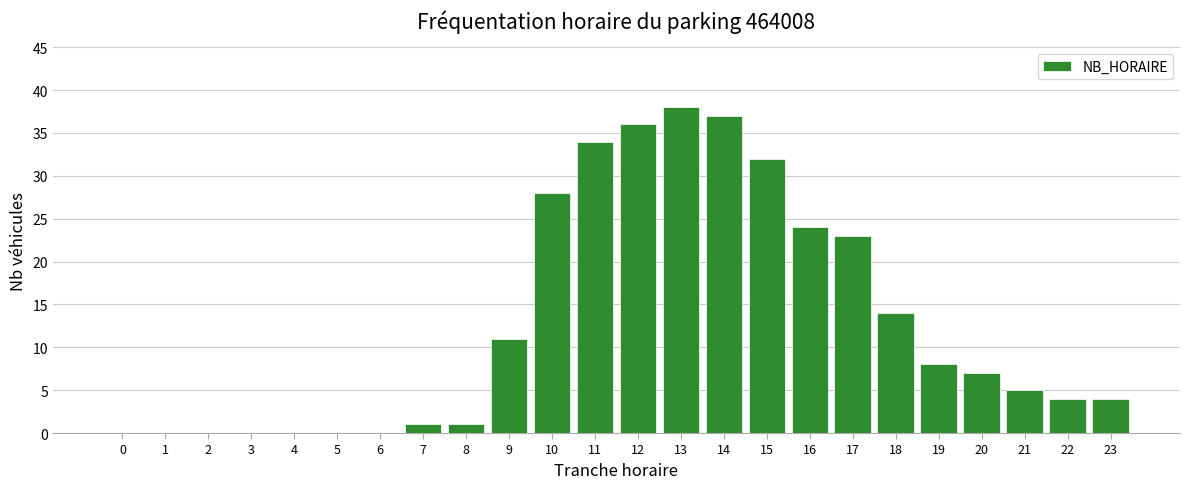

Reading left to right, transcribe all the data shown in this chart.

0=0	1=0	2=0	3=0	4=0	5=0	6=0	7=1	8=1	9=11	10=28	11=34	12=36	13=38	14=37	15=32	16=24	17=23	18=14	19=8	20=7	21=5	22=4	23=4